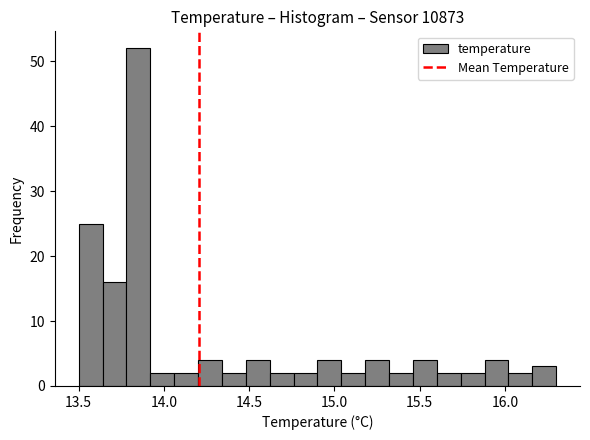

Read against the x-axis, roughly where is the centre of the tallest bar?

13.85